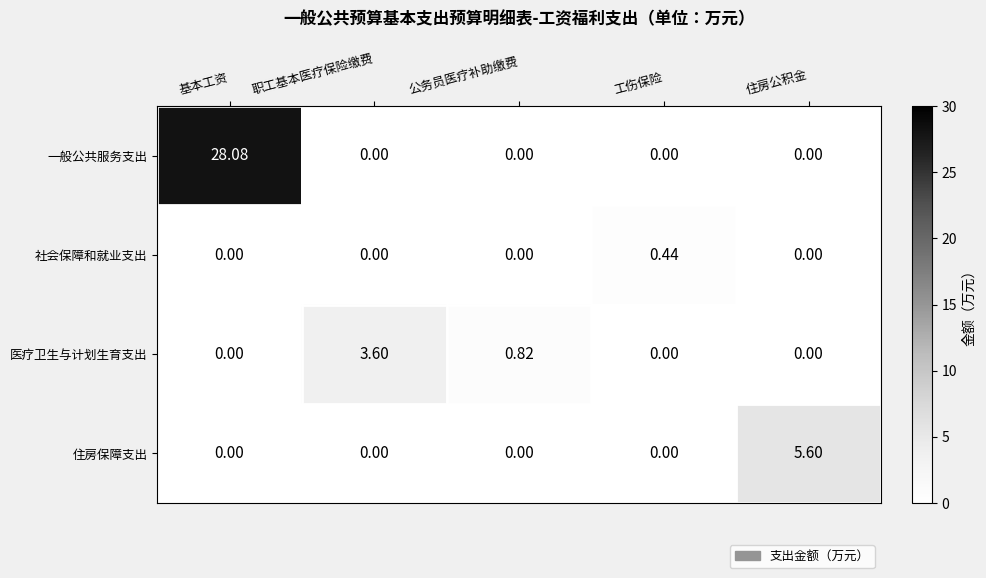

Which series has the largest total across all categories?

一般公共服务支出